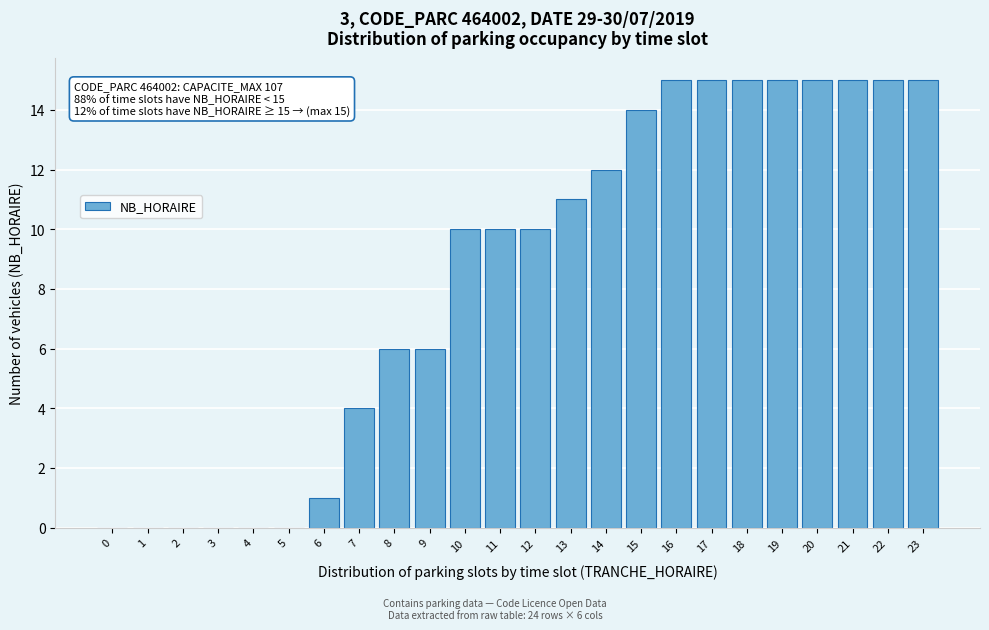

Reading left to right, what are all the values shown in this chart?

0=0	1=0	2=0	3=0	4=0	5=0	6=1	7=4	8=6	9=6	10=10	11=10	12=10	13=11	14=12	15=14	16=15	17=15	18=15	19=15	20=15	21=15	22=15	23=15